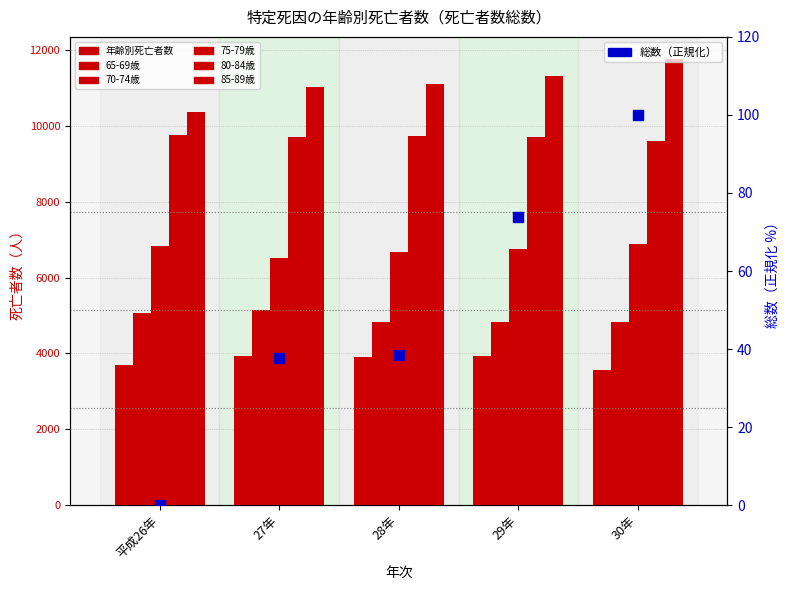

At how many categories does at least one series exceed 6243?

5